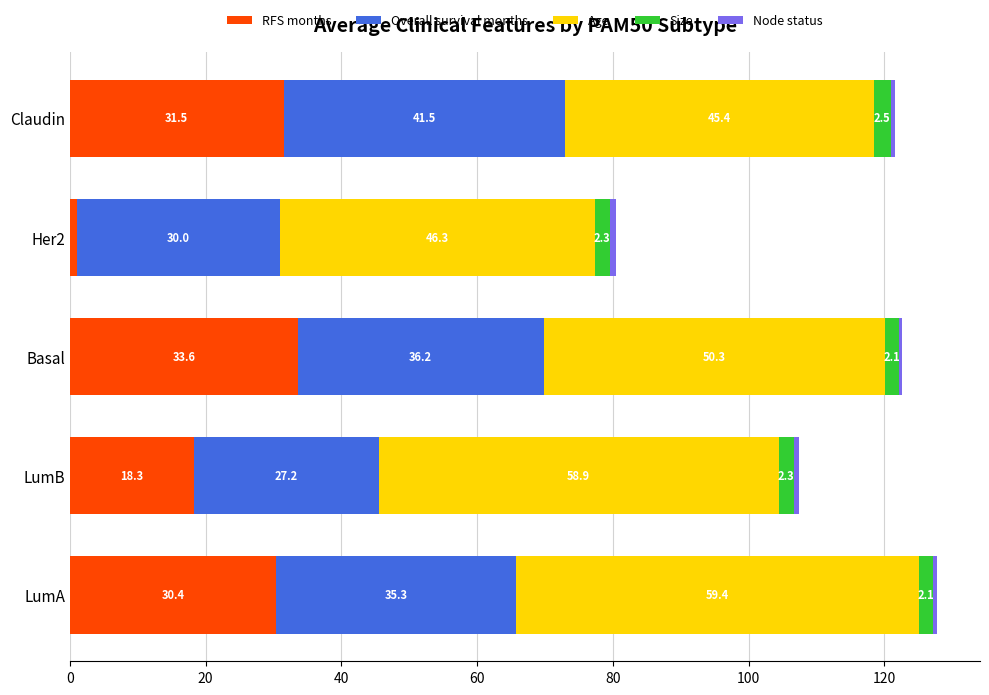

At which category is the sum across all series the highest?

LumA